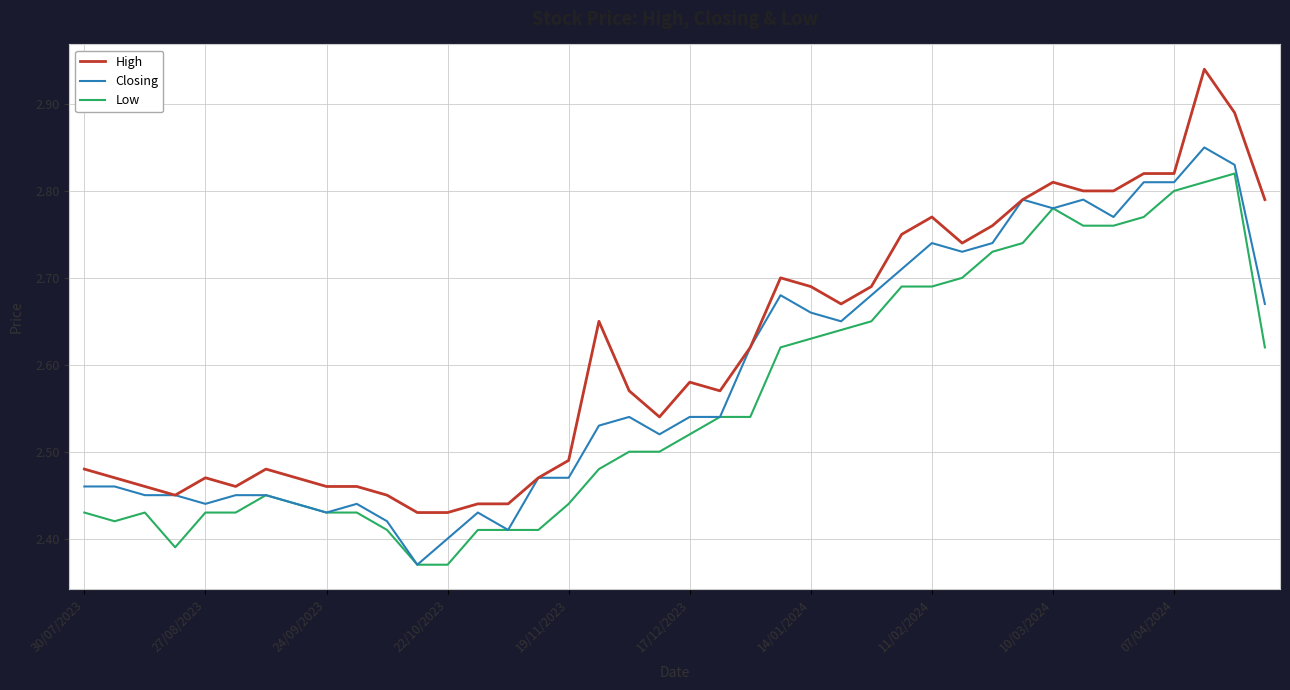

Which series has the widest spread of values?

High